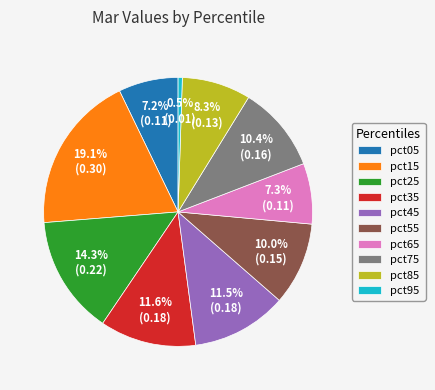

Is pct25 the majority of the pie?

No